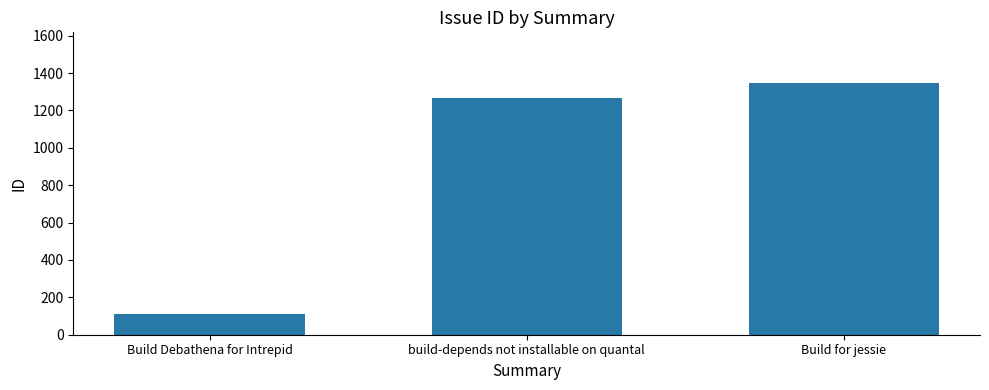

What is the label of the 2nd bar from the left?

build-depends not installable on quantal